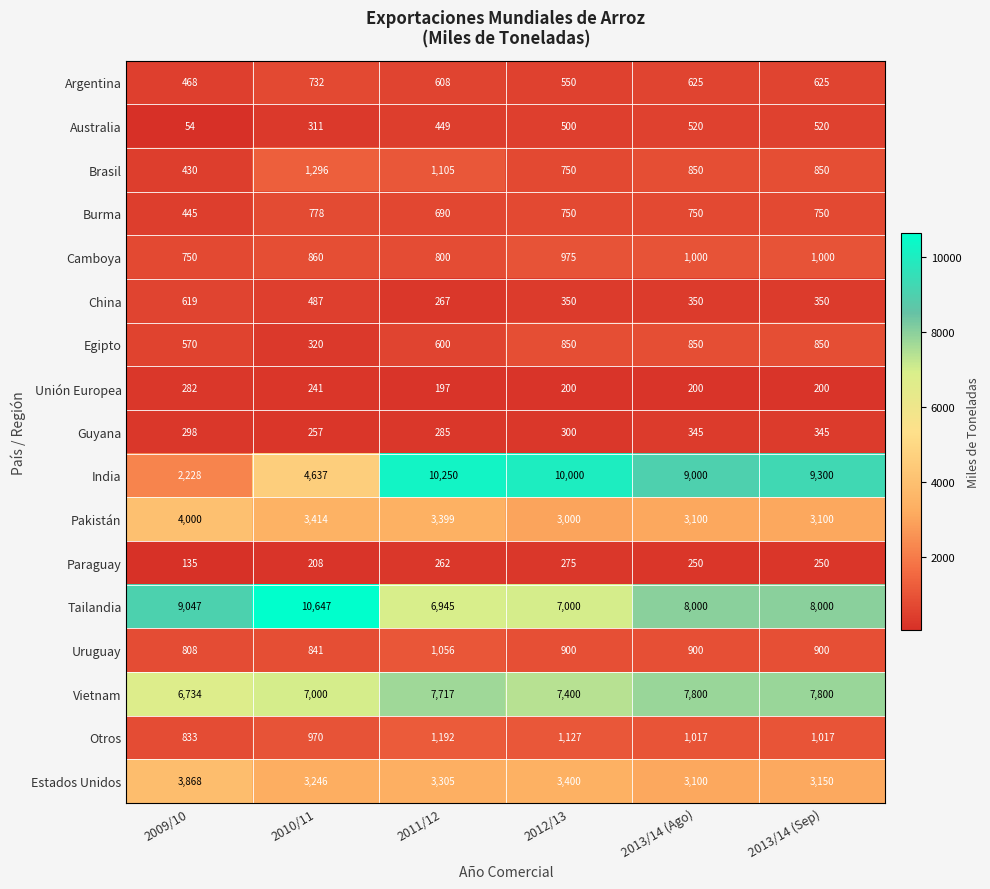

What is the sum of the Camboya values at 2012/13 and 2011/12?

1775